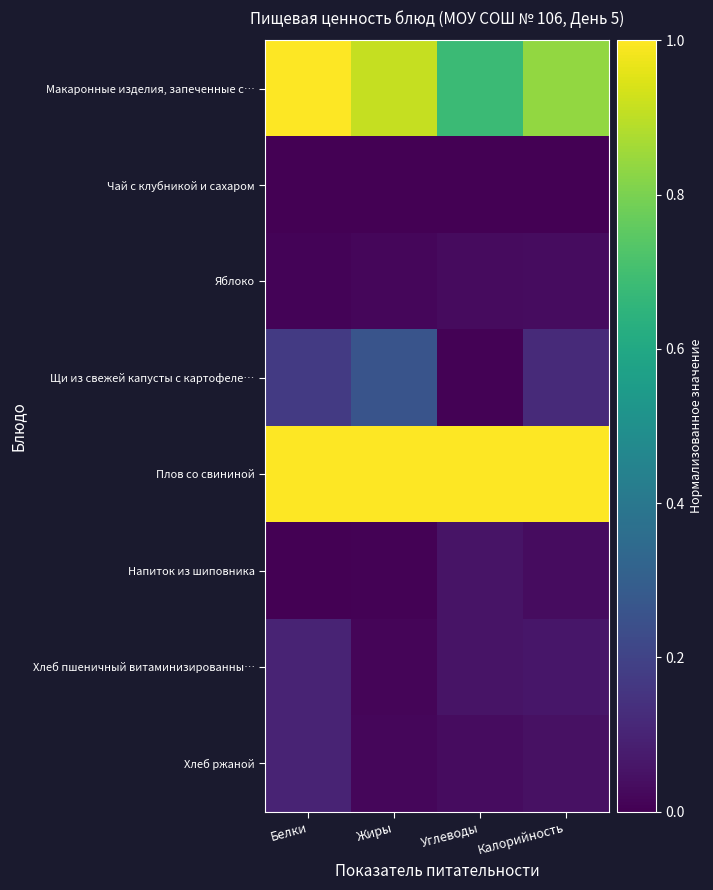

Which category has the highest value across all series?

Калорийность